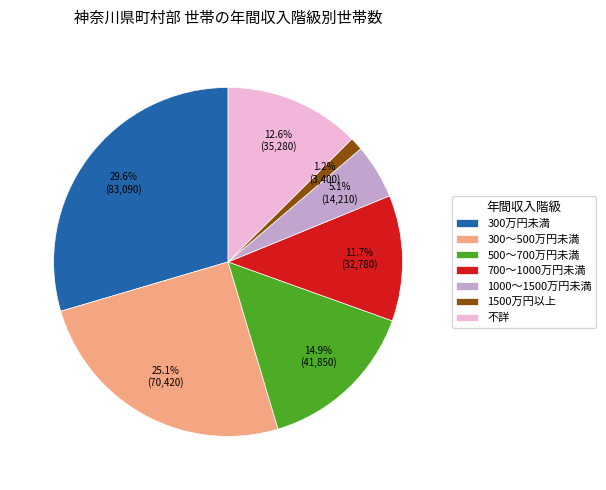

How many slices are in this pie chart?

7